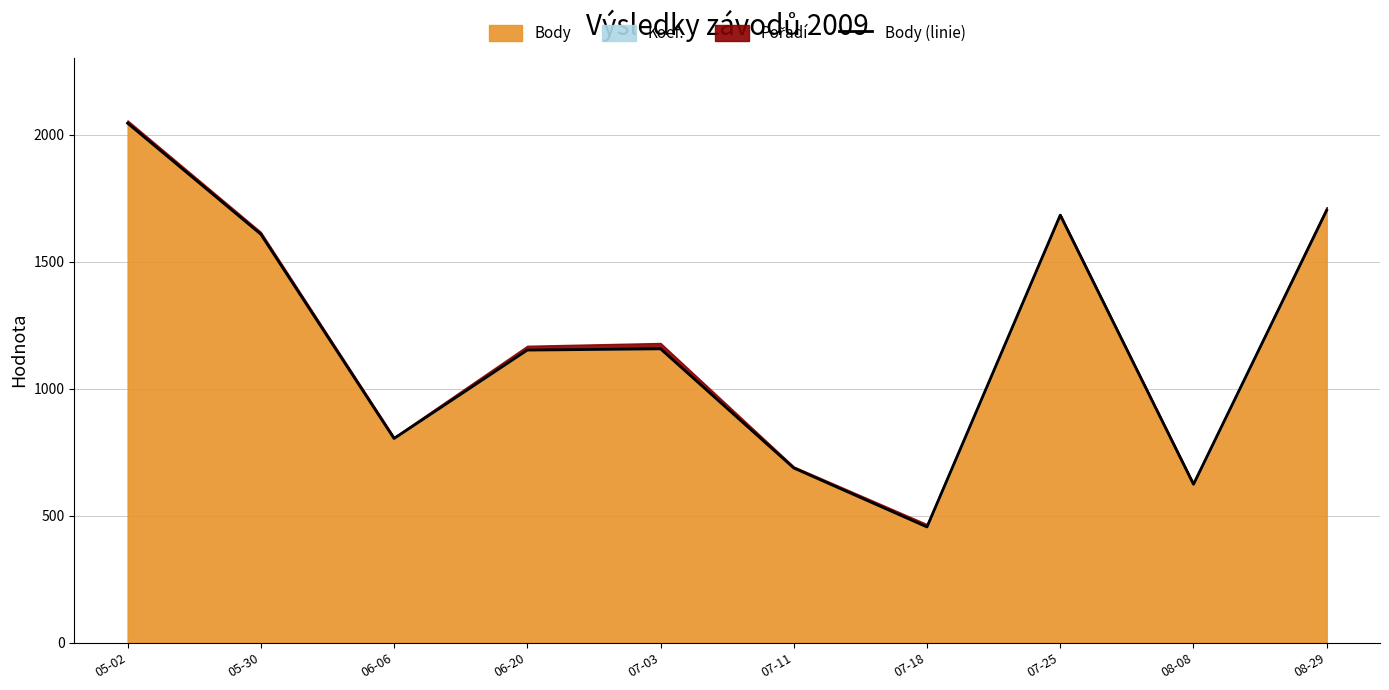

How many points are lower than both their immediate neighbors (excluding endpoints)?

3